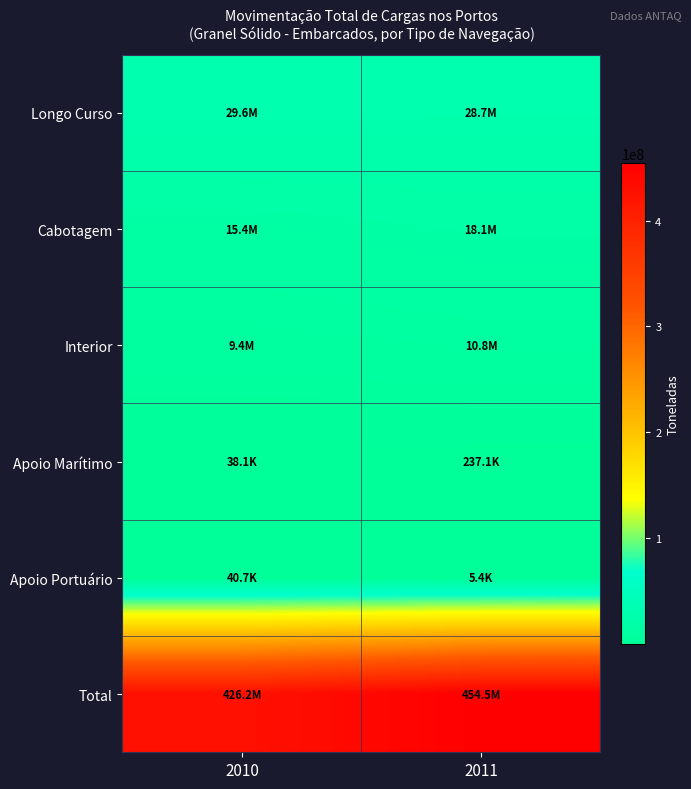

Rank the series by their maximum value, from lowest to highest.

Apoio Portuário, Apoio Marítimo, Interior, Cabotagem, Longo Curso, Total